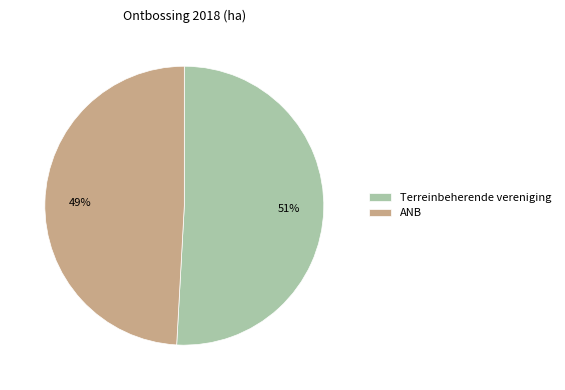

The ANB slice represents 49% of the pie. True or false?

True